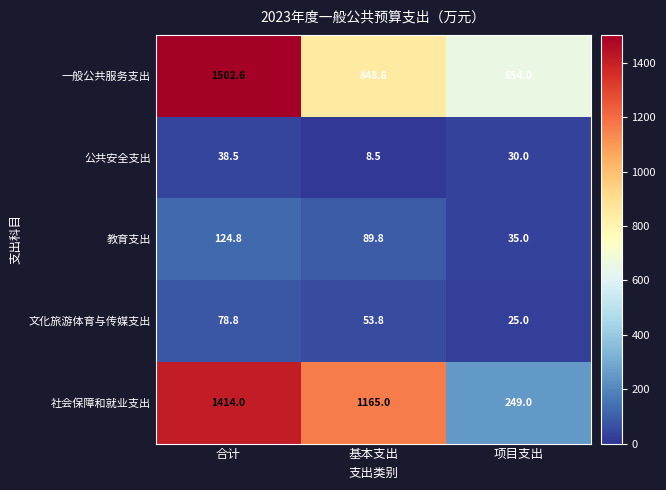

What is the difference between the 公共安全支出 values at 合计 and 项目支出?

8.5